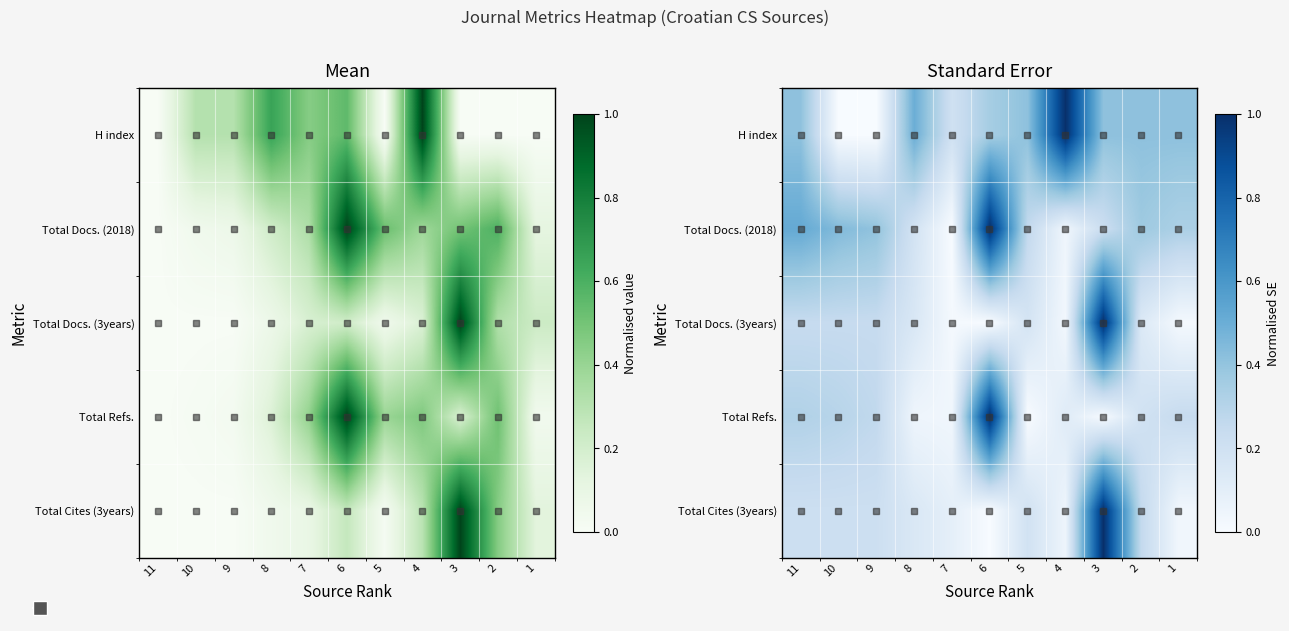

What is the difference between the highest and lowest values at 4?

1.0